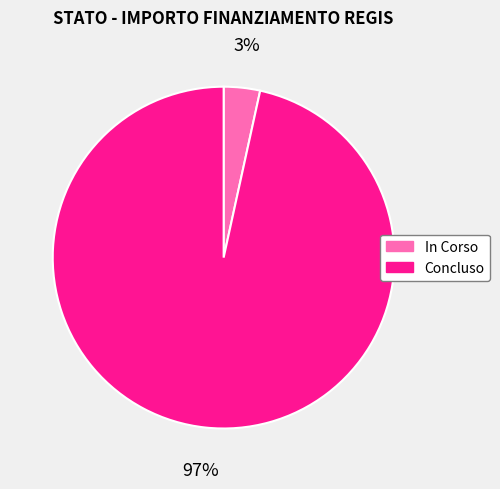

Which has a higher value, In Corso or Concluso?

Concluso